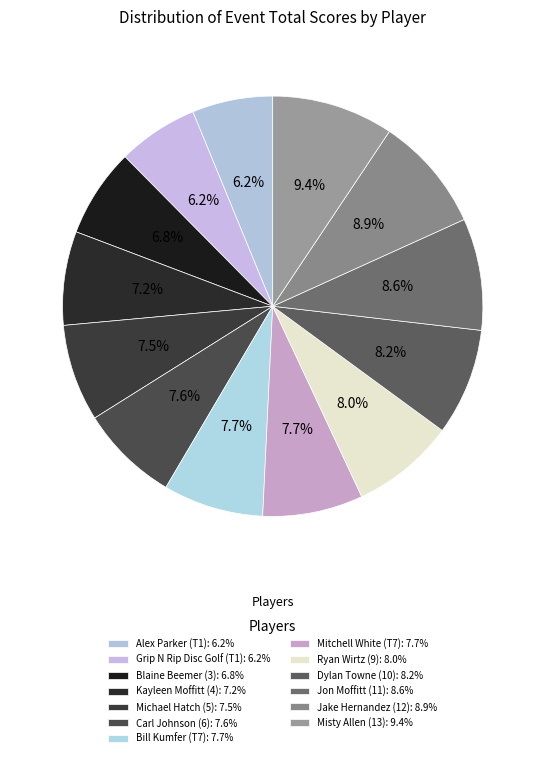

What portion of the pie excludes Bill Kumfer (T7)?

92.3%